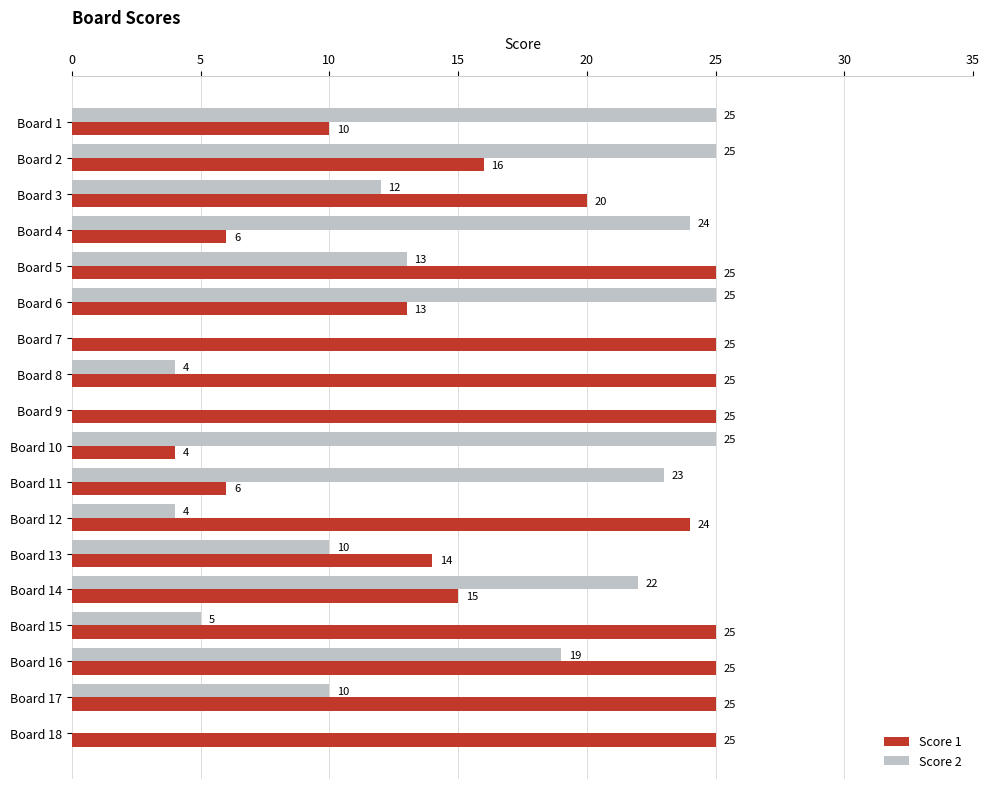

What is the sum of all Score 2 values?

246